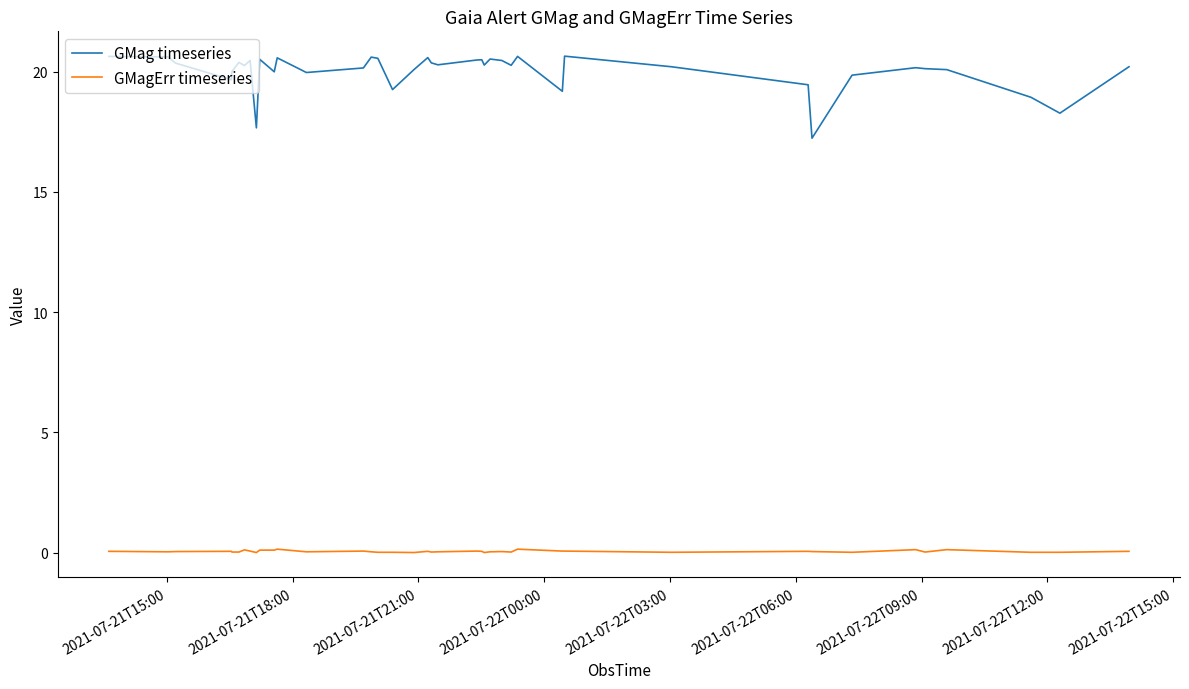

True or false: GMagErr timeseries and GMag timeseries cross at least once.

False